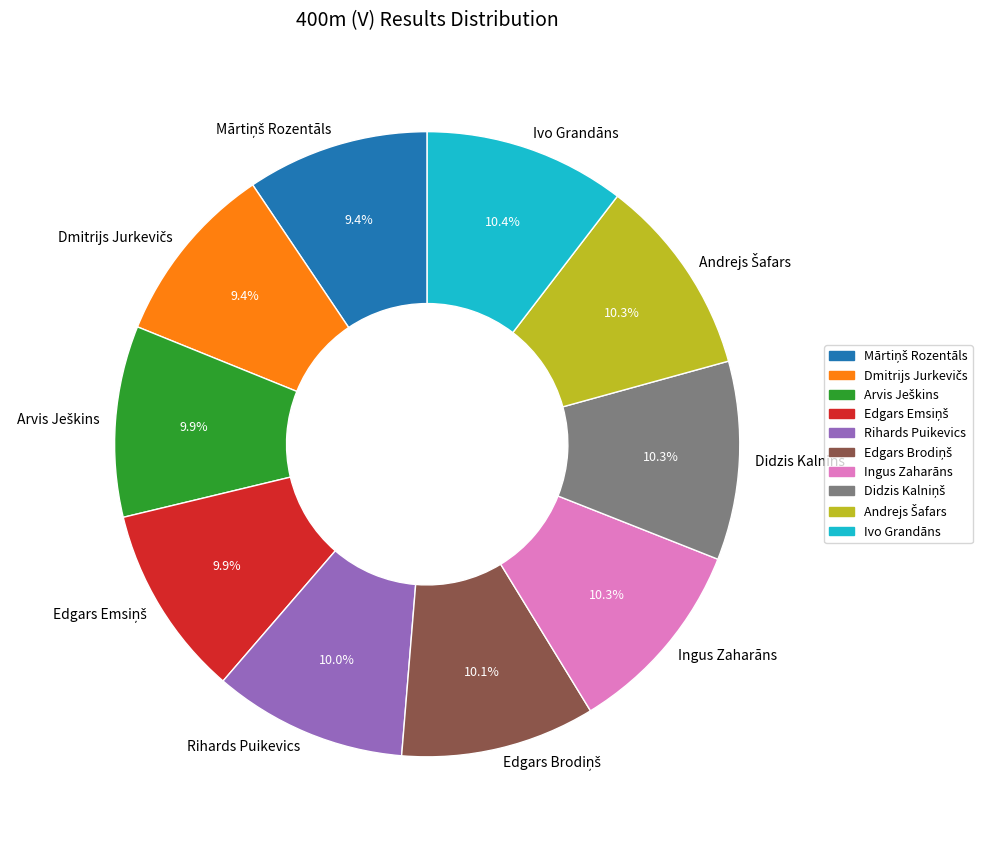

Is Ingus Zaharāns the majority of the pie?

No